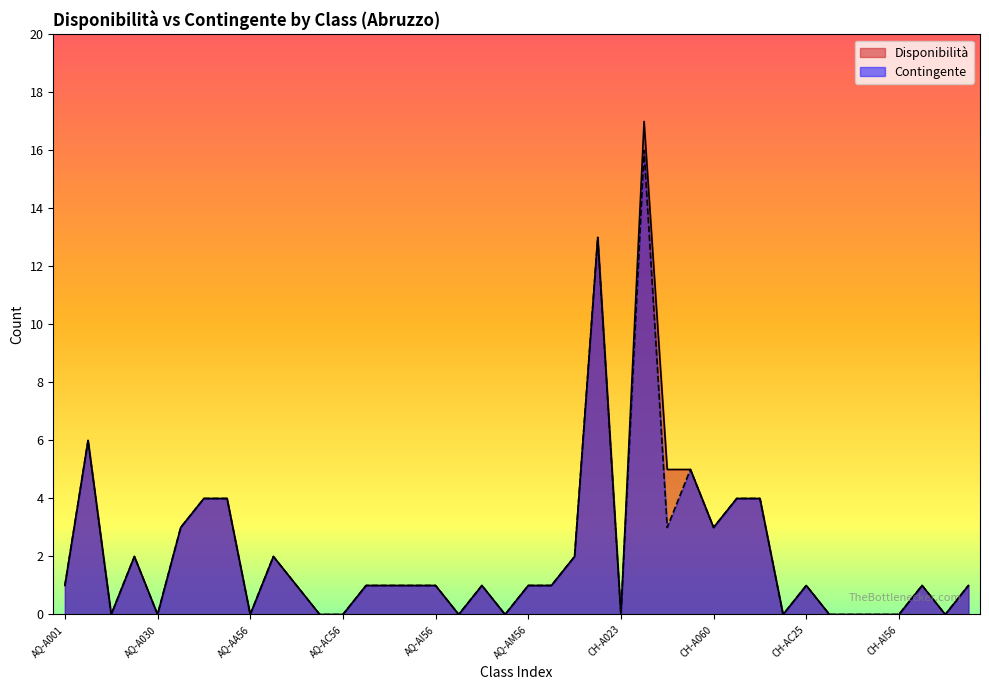

Which category has the lowest value in the Contingente series?

AQ-A023